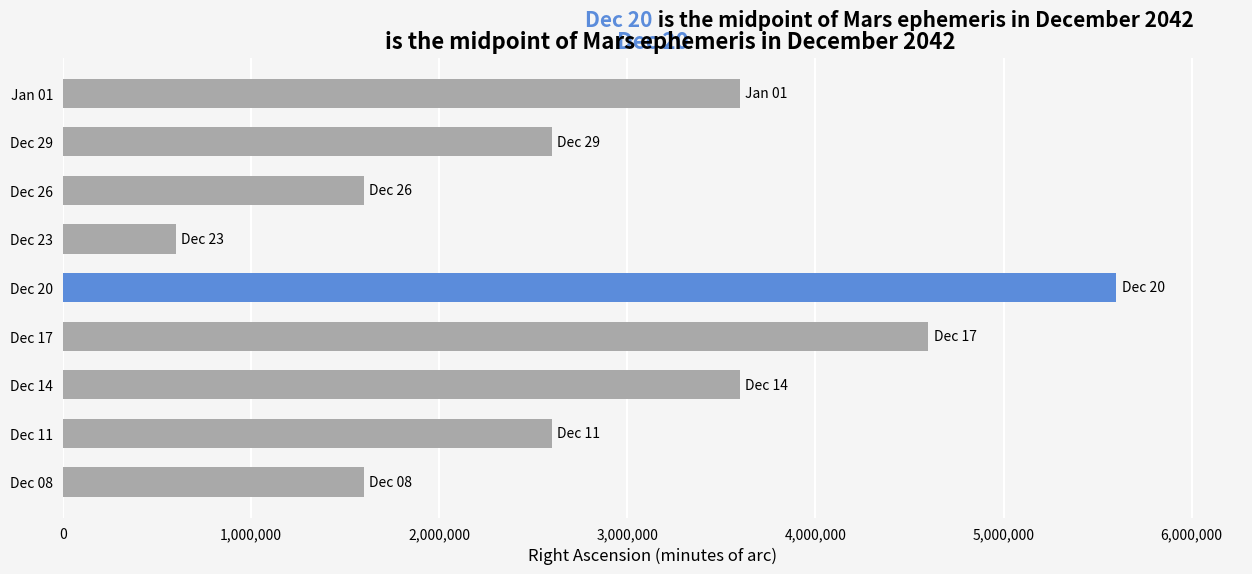

What is the ratio of the value at Dec 20 to the value at Jan 01?

1.6